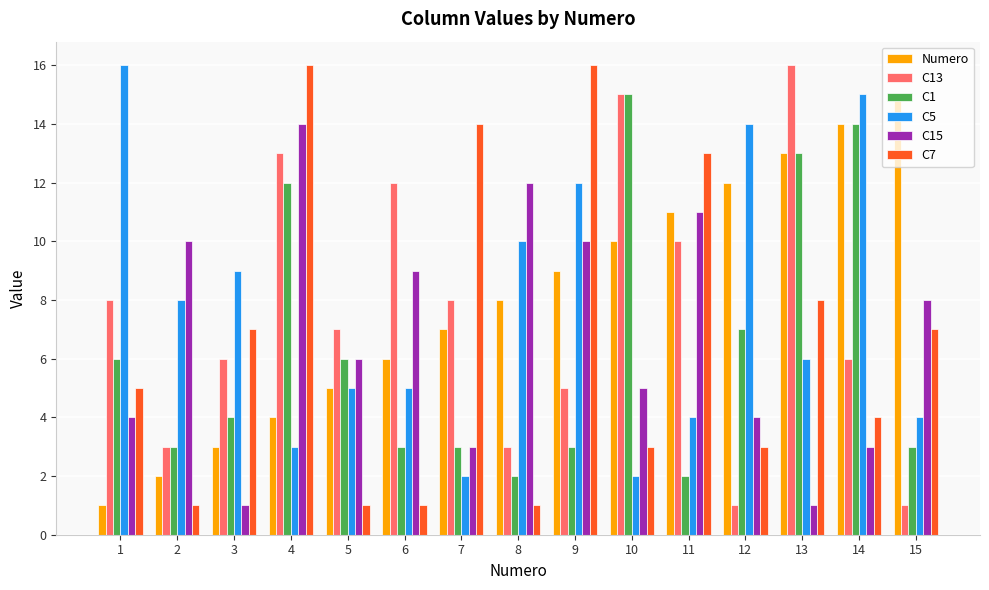

What is the minimum value shown in the chart?

1